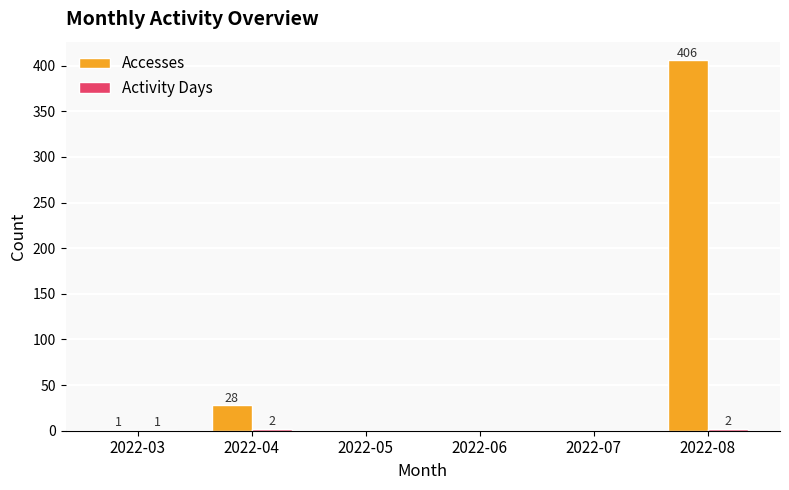

How many categories are shown in the chart?

6